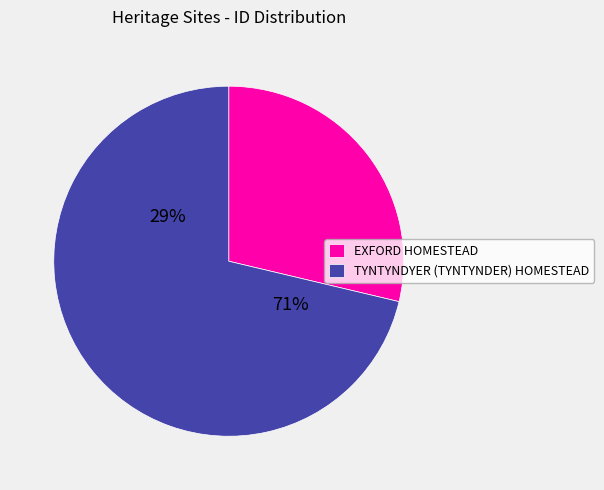

Does any single category account for the majority?

Yes